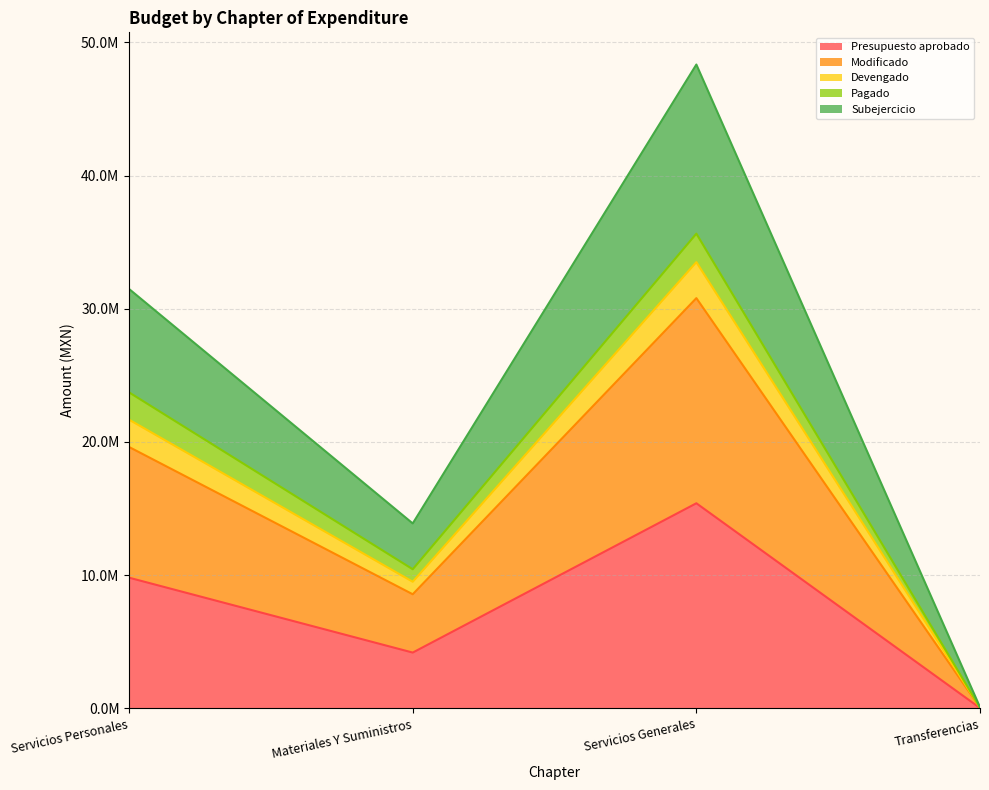

Is it true that Modificado equals 78467.5 at Transferencias?

False